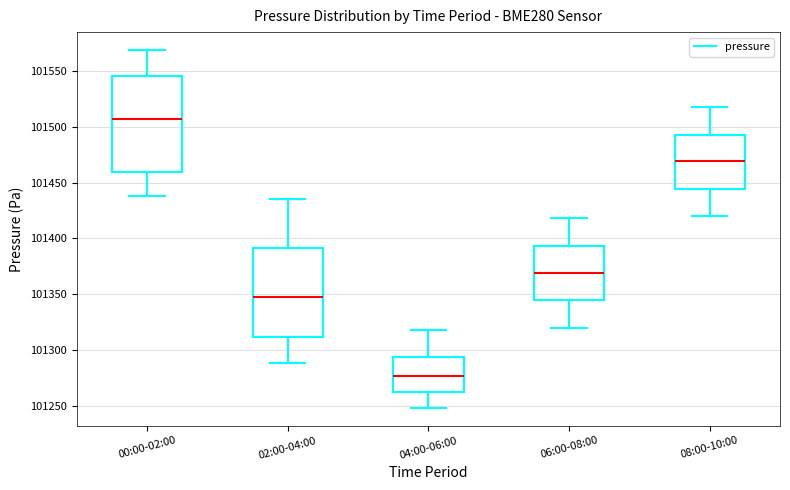

Reading left to right, transcribe this box plot: for each box, give where its median line is, the range the box spans, and where its two whiskers end, as read against the y-axis. The values are not printed on the chart, so give them approximately, as read against the axis.

00:00-02:00: median 101505, box 101460 to 101545, whiskers 101440 to 101570
02:00-04:00: median 101350, box 101310 to 101390, whiskers 101290 to 101435
04:00-06:00: median 101275, box 101260 to 101295, whiskers 101250 to 101320
06:00-08:00: median 101370, box 101345 to 101395, whiskers 101320 to 101420
08:00-10:00: median 101470, box 101445 to 101495, whiskers 101420 to 101520